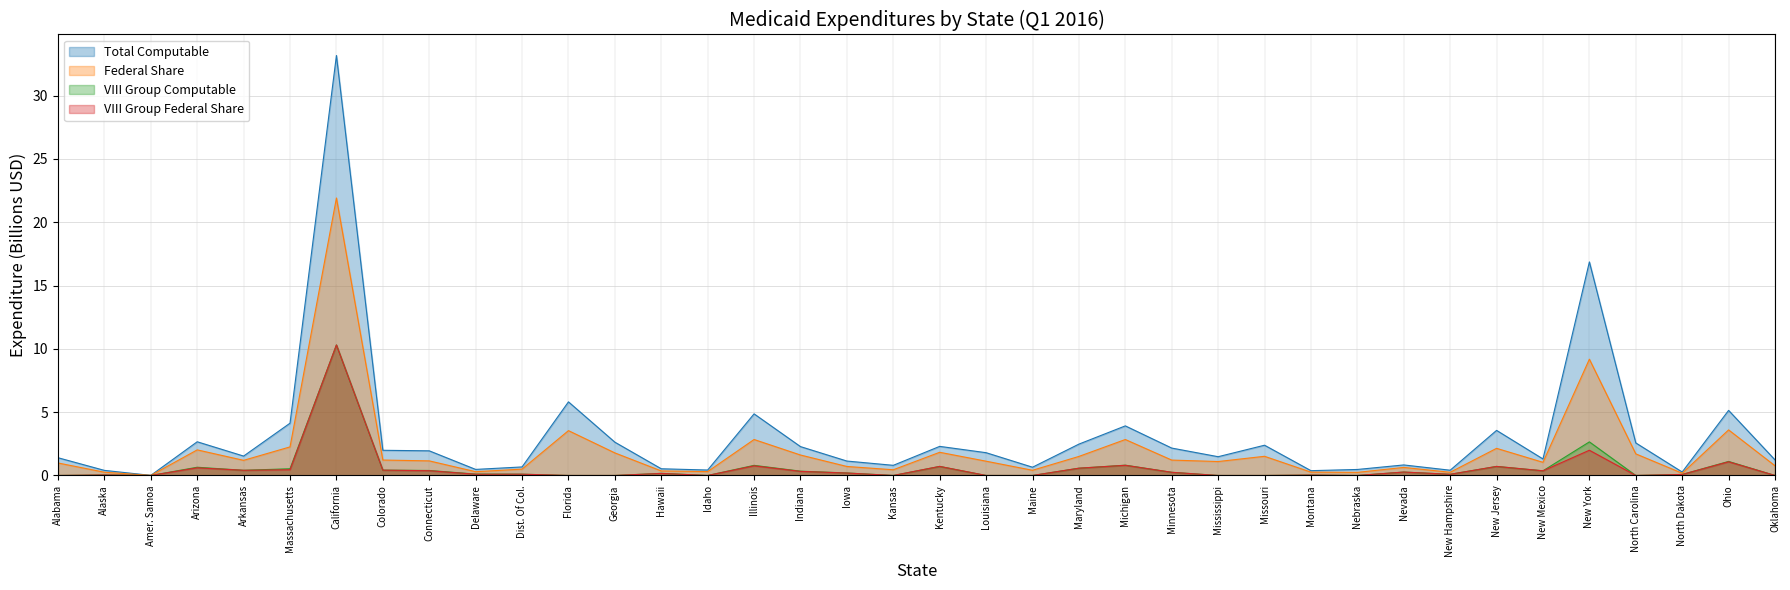

What is the greatest value displayed?

33.2